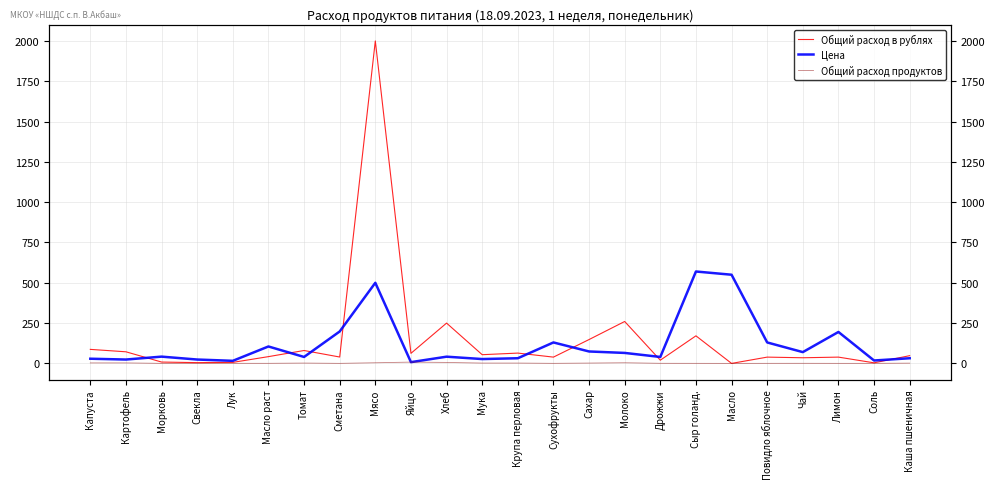

True or false: Общий расход в рублях and Общий расход продуктов cross at least once.

False